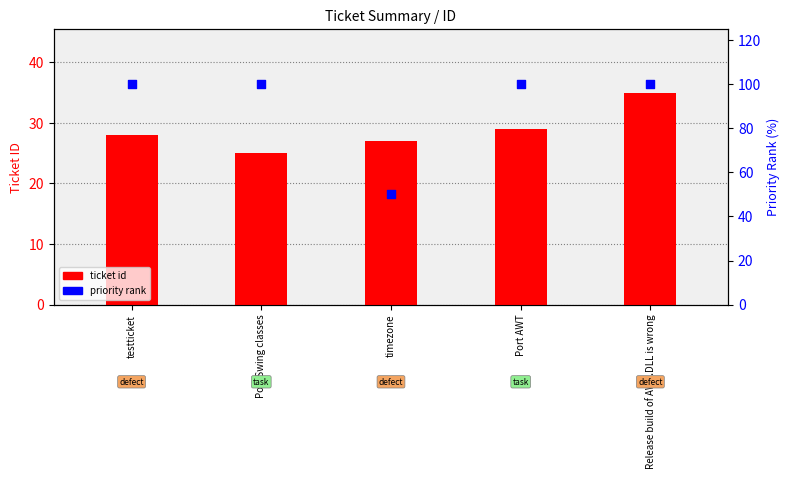

What are all the series names shown in the legend?

ticket id, priority rank